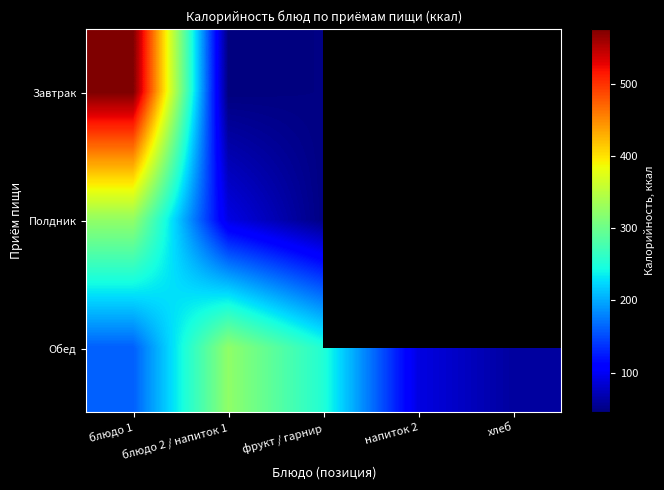

At which category is the sum across all series the highest?

блюдо 1